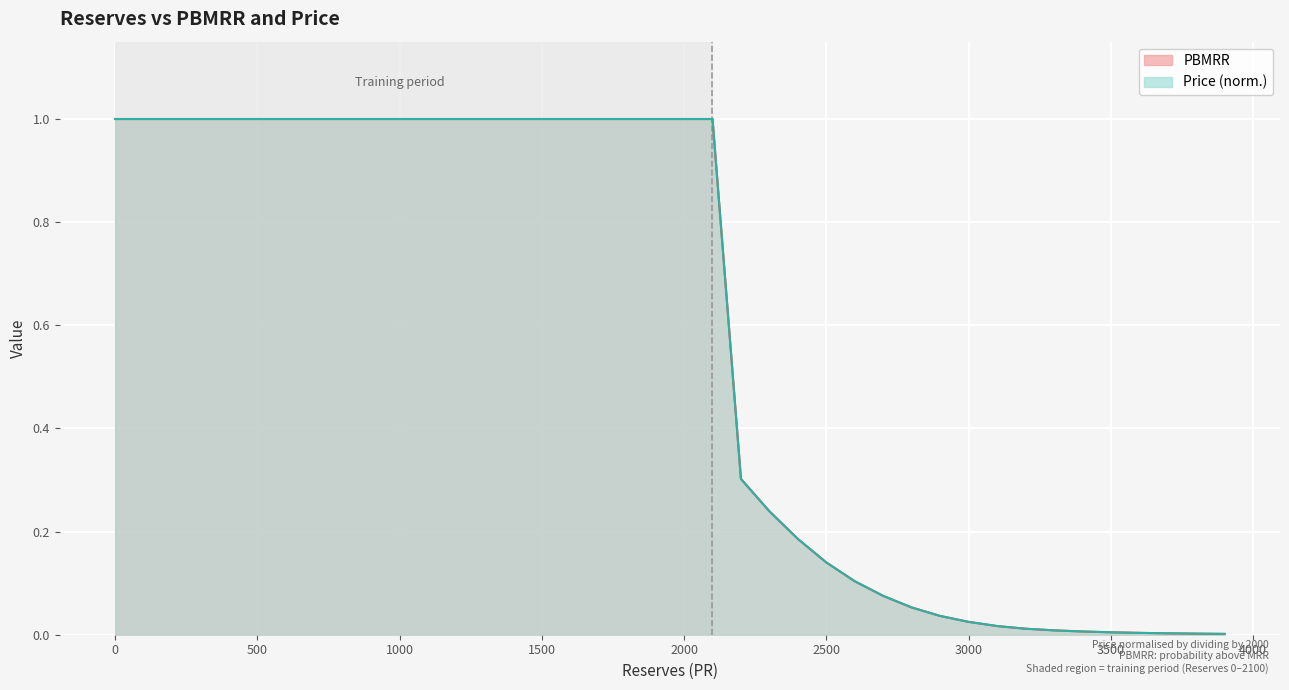

Reading left to right, what are all the values shown in this chart?

PBMRR: 0=1.0	100=1.0	200=1.0	300=1.0	400=1.0	500=1.0	600=1.0	700=1.0	800=1.0	900=1.0	1000=1.0	1100=1.0	1200=1.0	1300=1.0	1400=1.0	1500=1.0	1600=1.0	1700=1.0	1800=1.0	1900=1.0	2000=1.0	2100=1.0	2200=0.3	2300=0.2	2400=0.2	2500=0.1	2600=0.1	2700=0.1	2800=0.1	2900=0.0	3000=0.0	3100=0.0	3200=0.0	3300=0.0	3400=0.0	3500=0.0	3600=0.0	3700=0.0	3800=0.0	3900=0.0
Price: 0=1.0	100=1.0	200=1.0	300=1.0	400=1.0	500=1.0	600=1.0	700=1.0	800=1.0	900=1.0	1000=1.0	1100=1.0	1200=1.0	1300=1.0	1400=1.0	1500=1.0	1600=1.0	1700=1.0	1800=1.0	1900=1.0	2000=1.0	2100=1.0	2200=0.3	2300=0.2	2400=0.2	2500=0.1	2600=0.1	2700=0.1	2800=0.1	2900=0.0	3000=0.0	3100=0.0	3200=0.0	3300=0.0	3400=0.0	3500=0.0	3600=0.0	3700=0.0	3800=0.0	3900=0.0